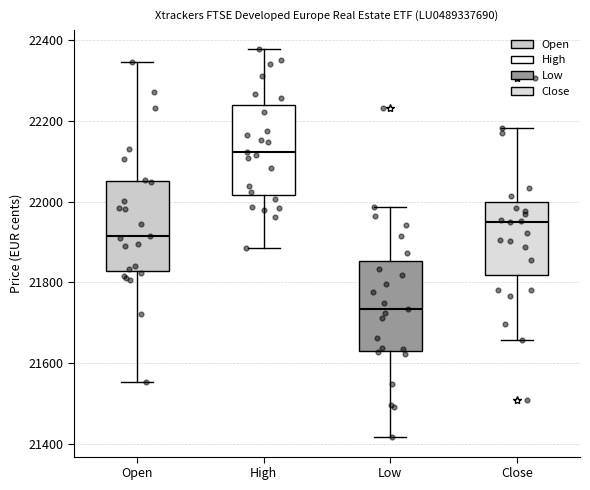

Reading left to right, read every box against the y-axis: the position of its median line, the range the box covers, and the ends of its whiskers. The values are not printed on the chart, so give them approximately, as read against the axis.

Open: median 21920, box 21820 to 22060, whiskers 21560 to 22340
High: median 22120, box 22020 to 22240, whiskers 21880 to 22380
Low: median 21740, box 21640 to 21860, whiskers 21420 to 21980
Close: median 21960, box 21820 to 22000, whiskers 21660 to 22180